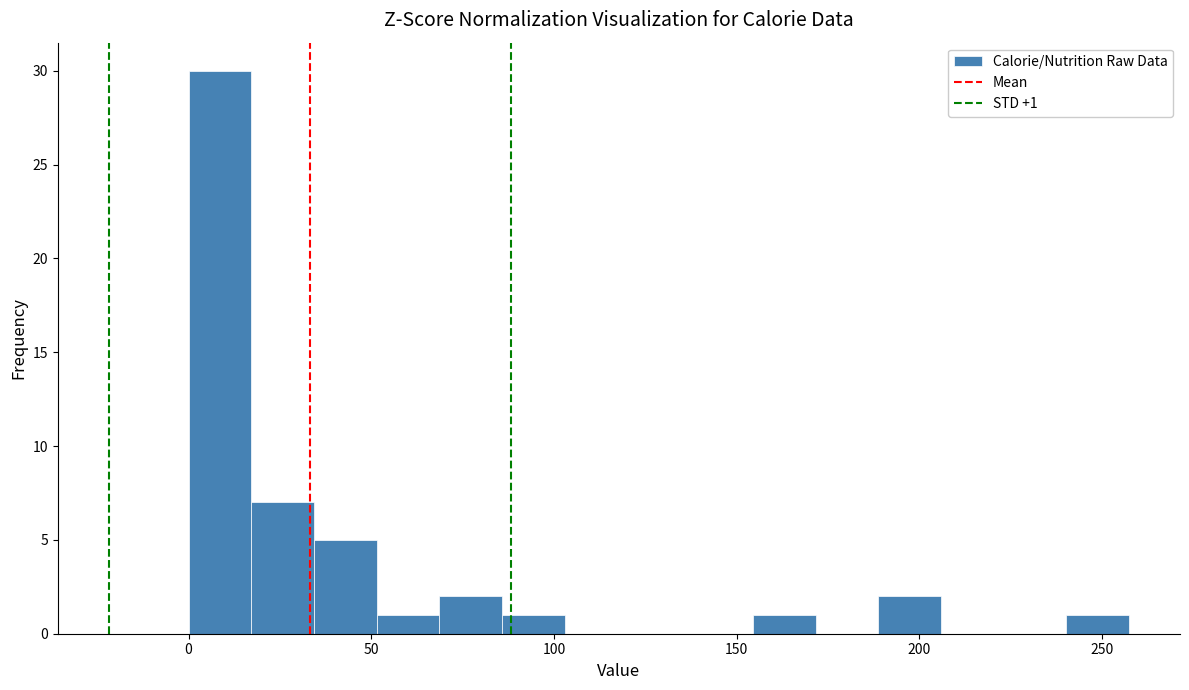

Around what value on the x-axis is the tallest bar? Give the approximate position of its centre, as read against the axis.

10